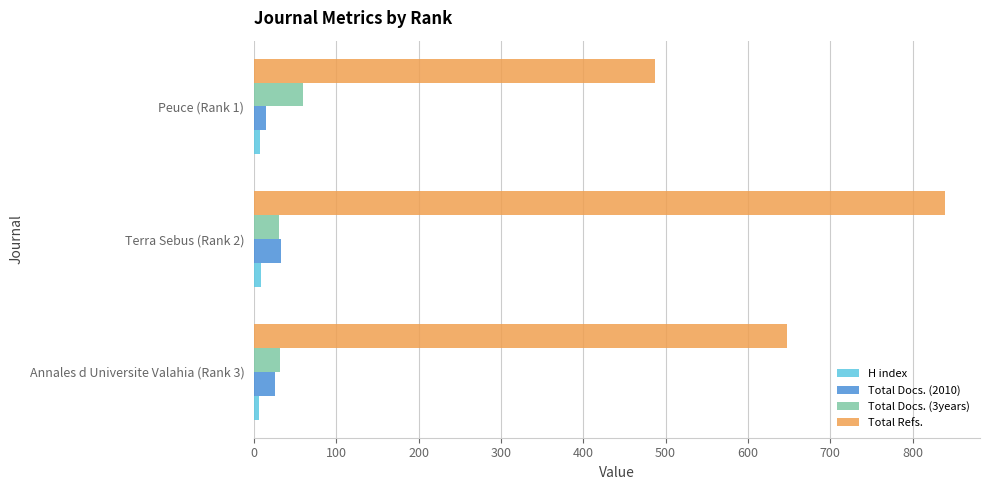

The value of Total Refs. at Terra Sebus (Rank 2) is 840. True or false?

True